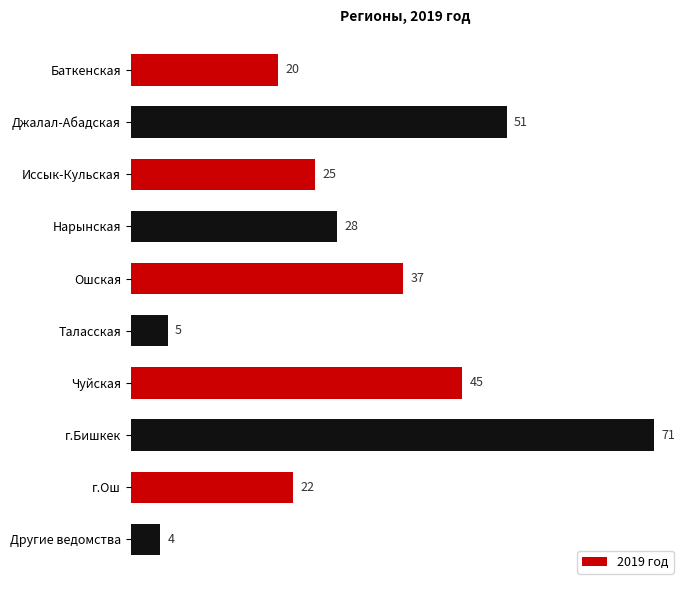

Reading top to bottom, what are all the values shown in this chart?

20	51	25	28	37	5	45	71	22	4